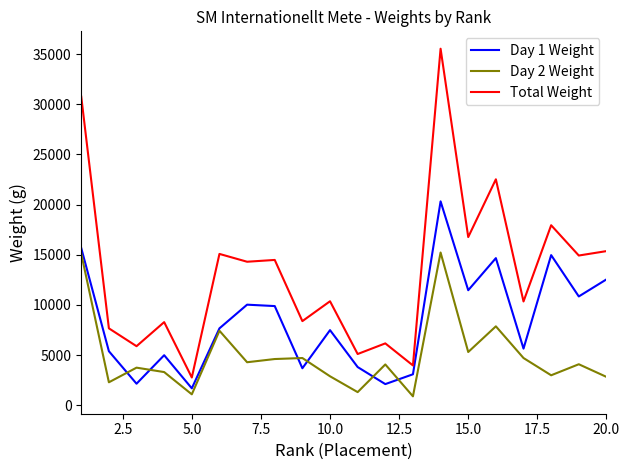

Which series has the widest spread of values?

Total Weight